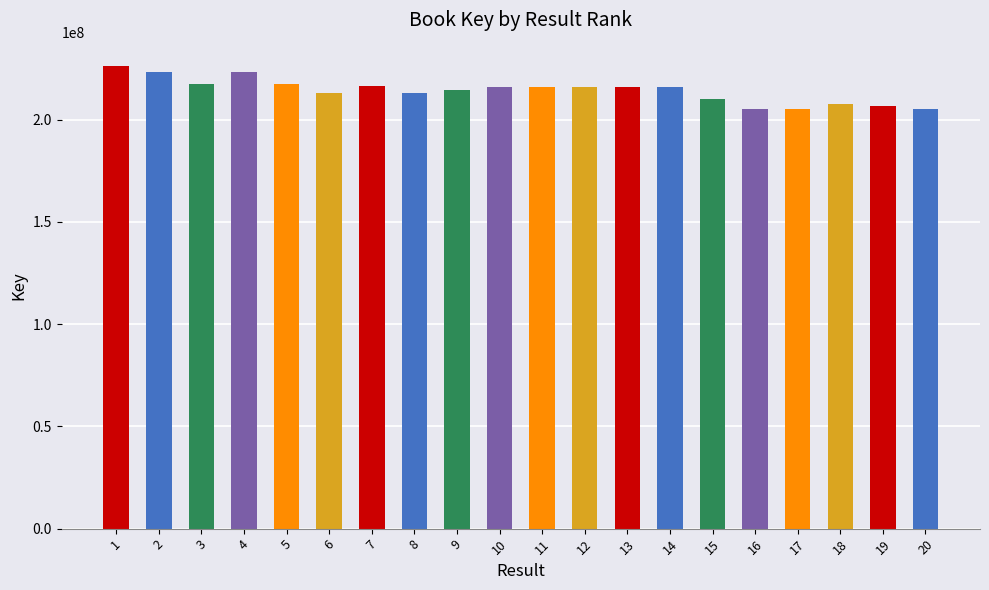

What is the difference between the second highest and minimum values?

18084452